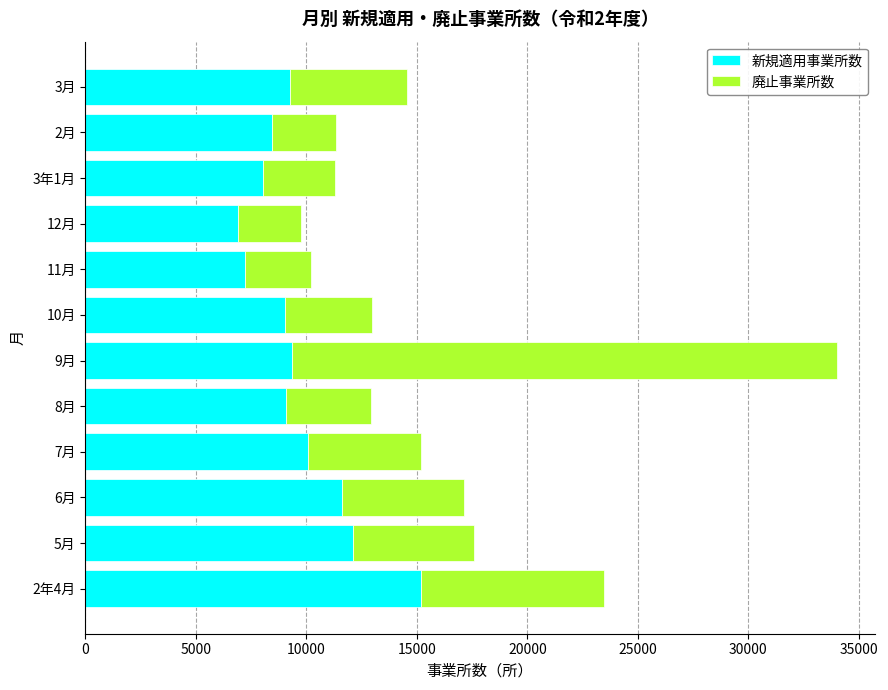

What is the lowest value of the 新規適用事業所数 series?

6914